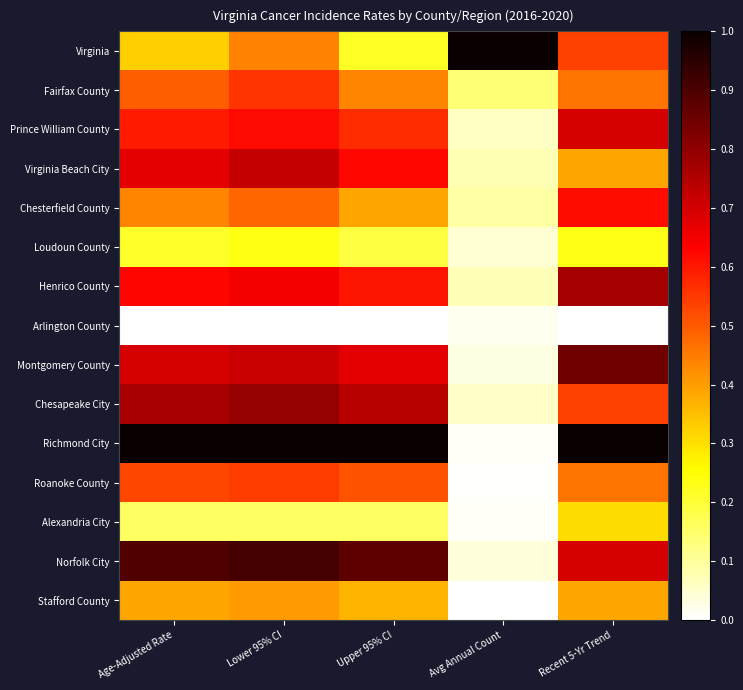

Which series changed the most between Avg Annual Count and Recent 5-Yr Trend?

Richmond City